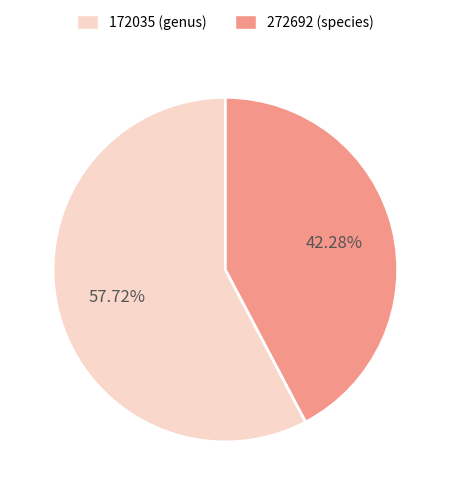

Count the number of slices in the pie.

2